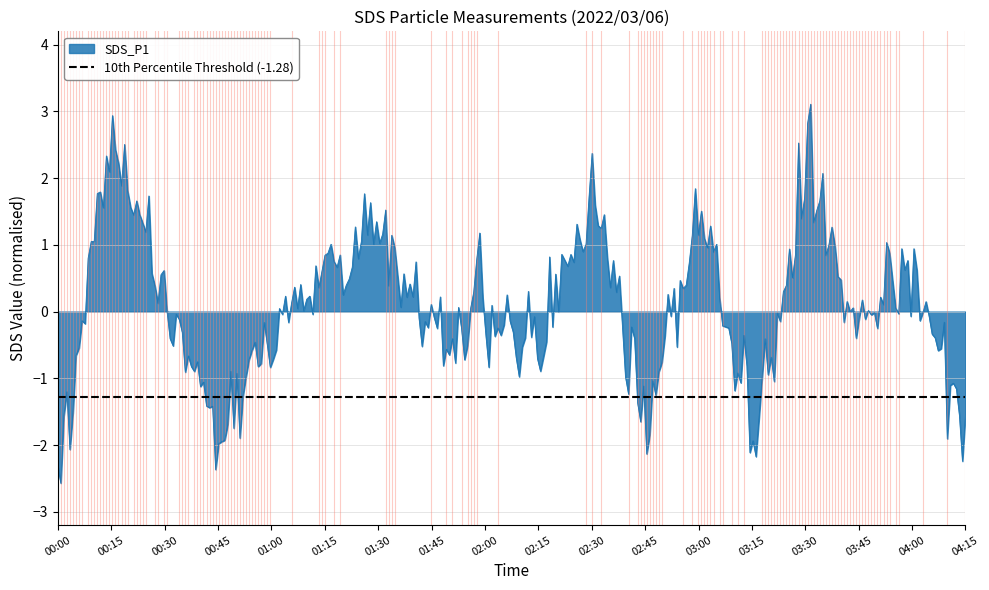

What is the maximum value for SDS_P1?

3.1